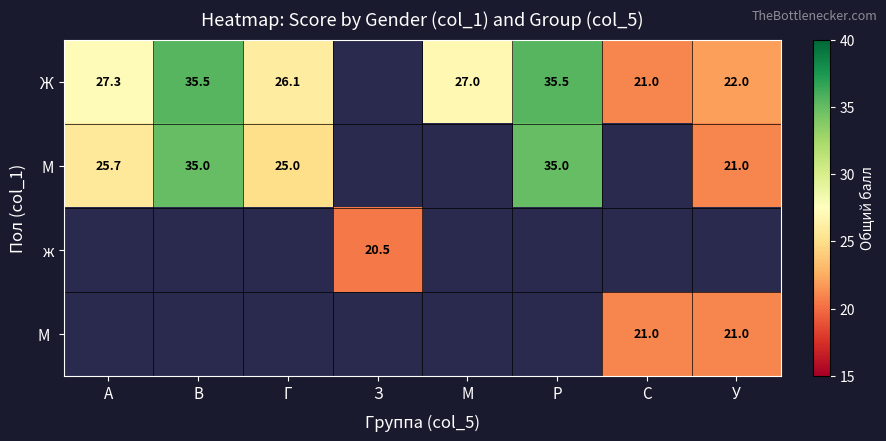

How many series are shown in this chart?

4